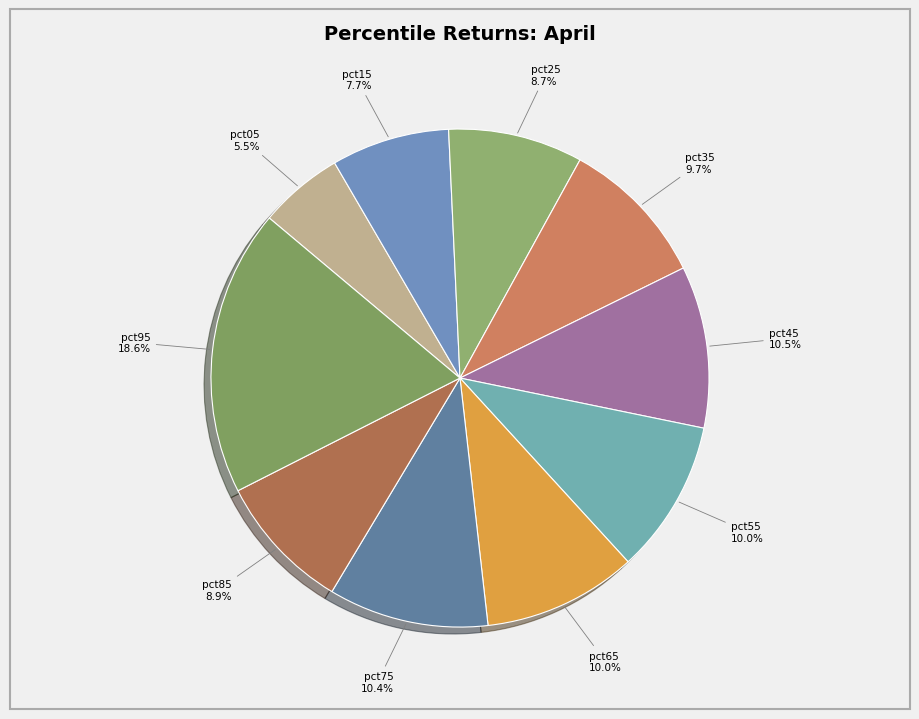

How many segments does this pie chart have?

10